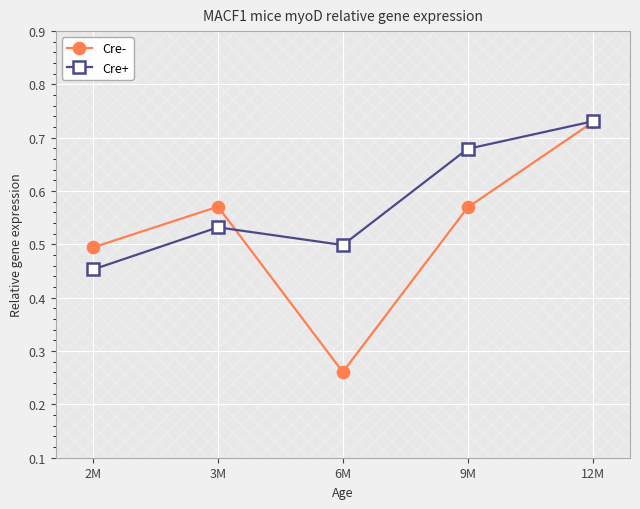

True or false: Cre+ and Cre- cross at least once.

True